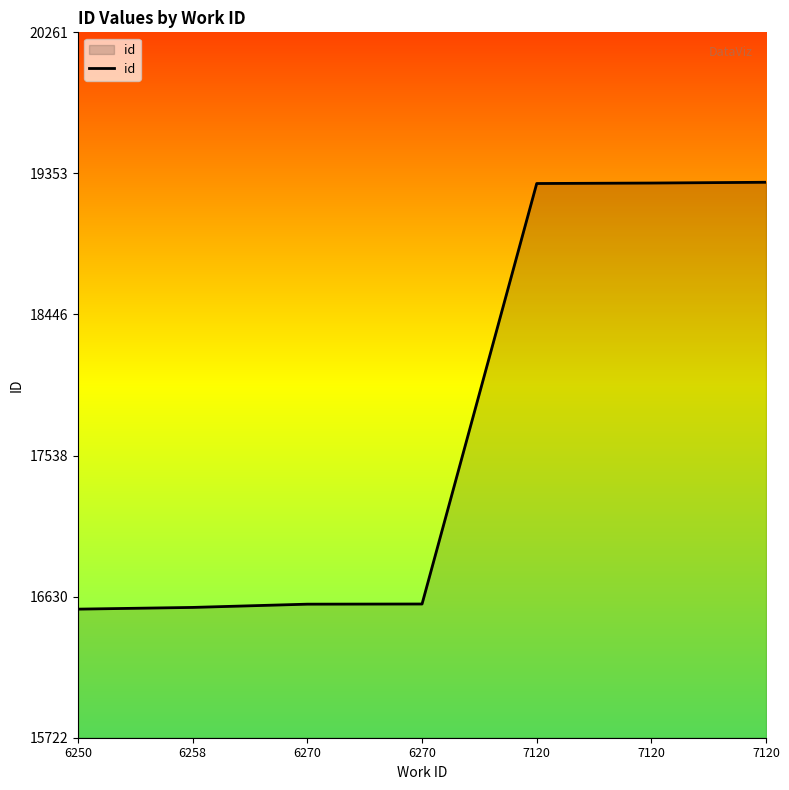

List the labels in order of value, largest first.

7120, 7120, 7120, 6270, 6270, 6258, 6250